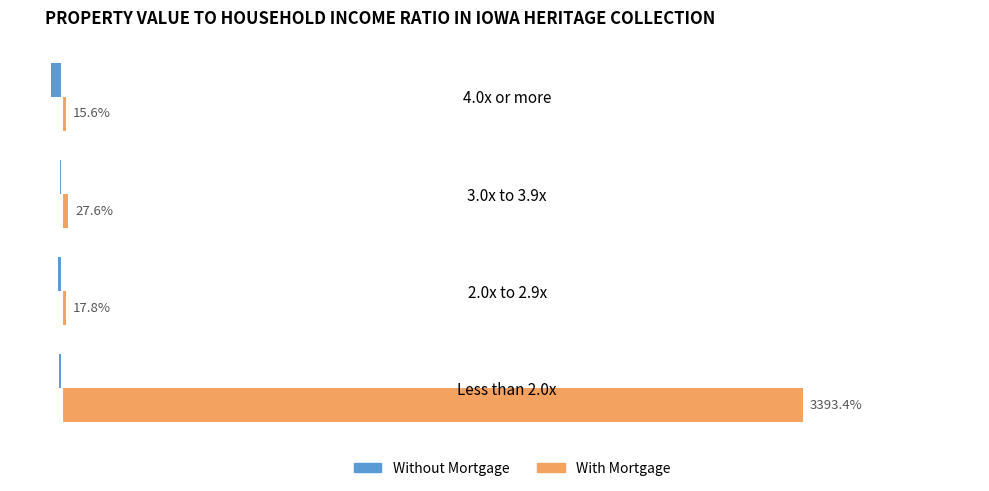

Which series changed the most between 2.0x to 2.9x and 3.0x to 3.9x?

Without Mortgage